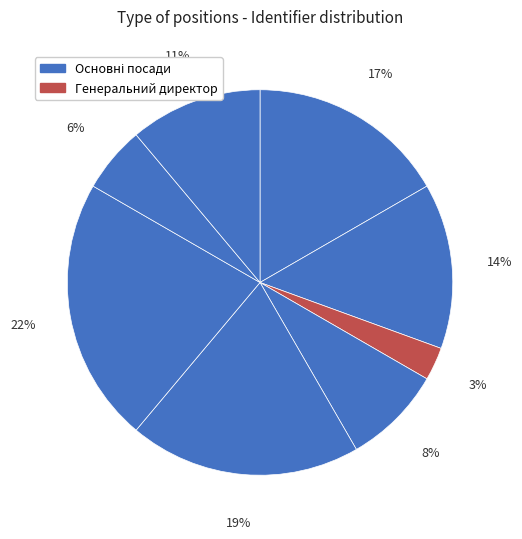

To the nearest percent, what is the difference between the largest and smallest slice percentages?

19%